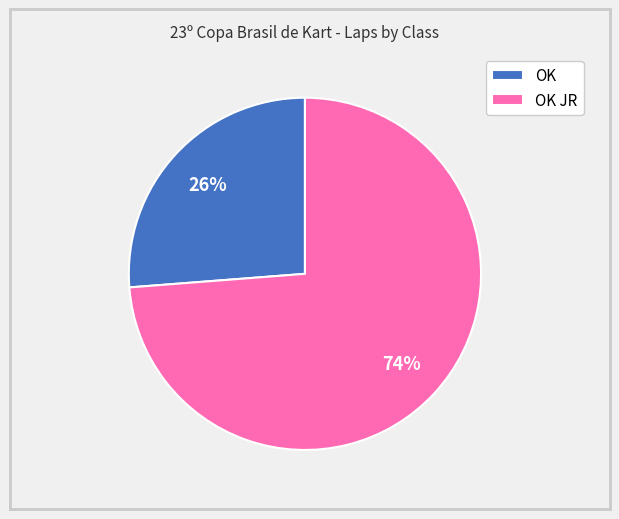

What percentage is the OK JR slice, to the nearest percent?

74%